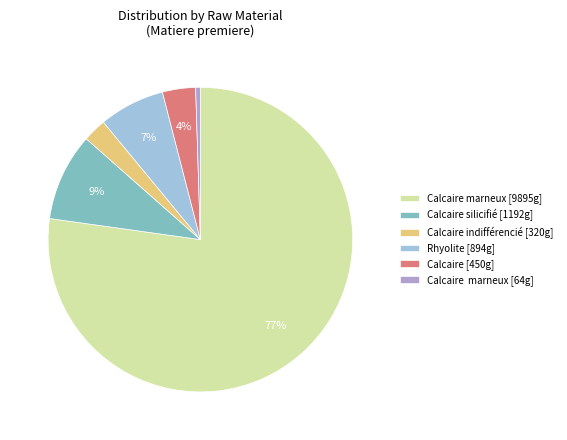

What percentage is the Calcaire [450g] slice, to the nearest percent?

4%